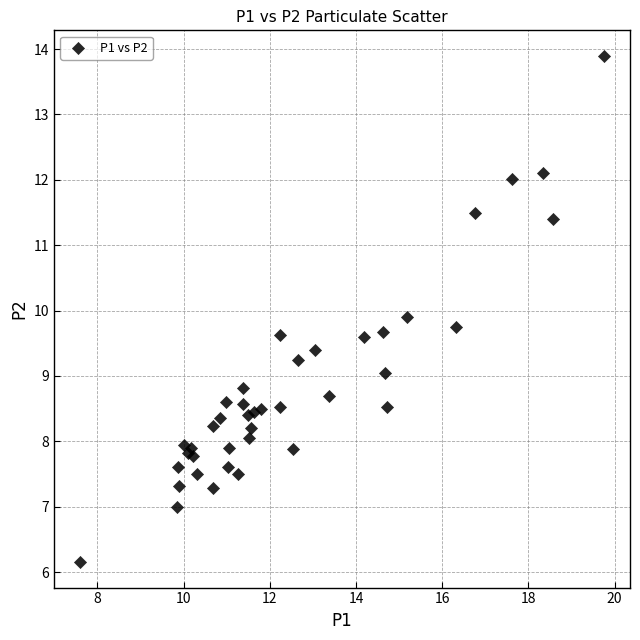

What Y value in the scatter plot is closest to 10?

9.9